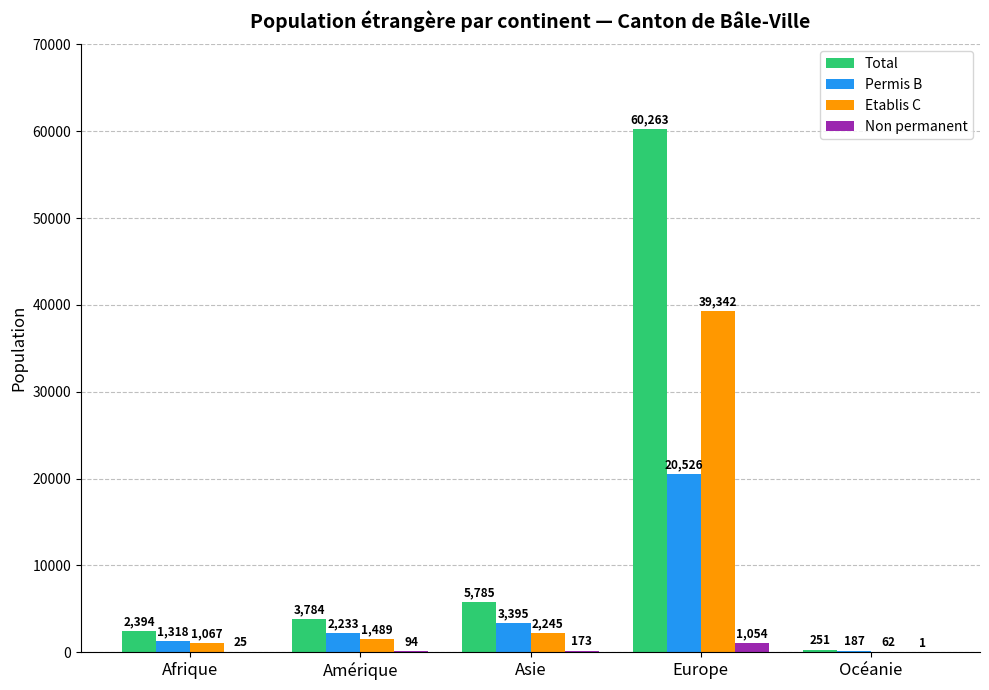

What is the sum of all Permis B values?

27659